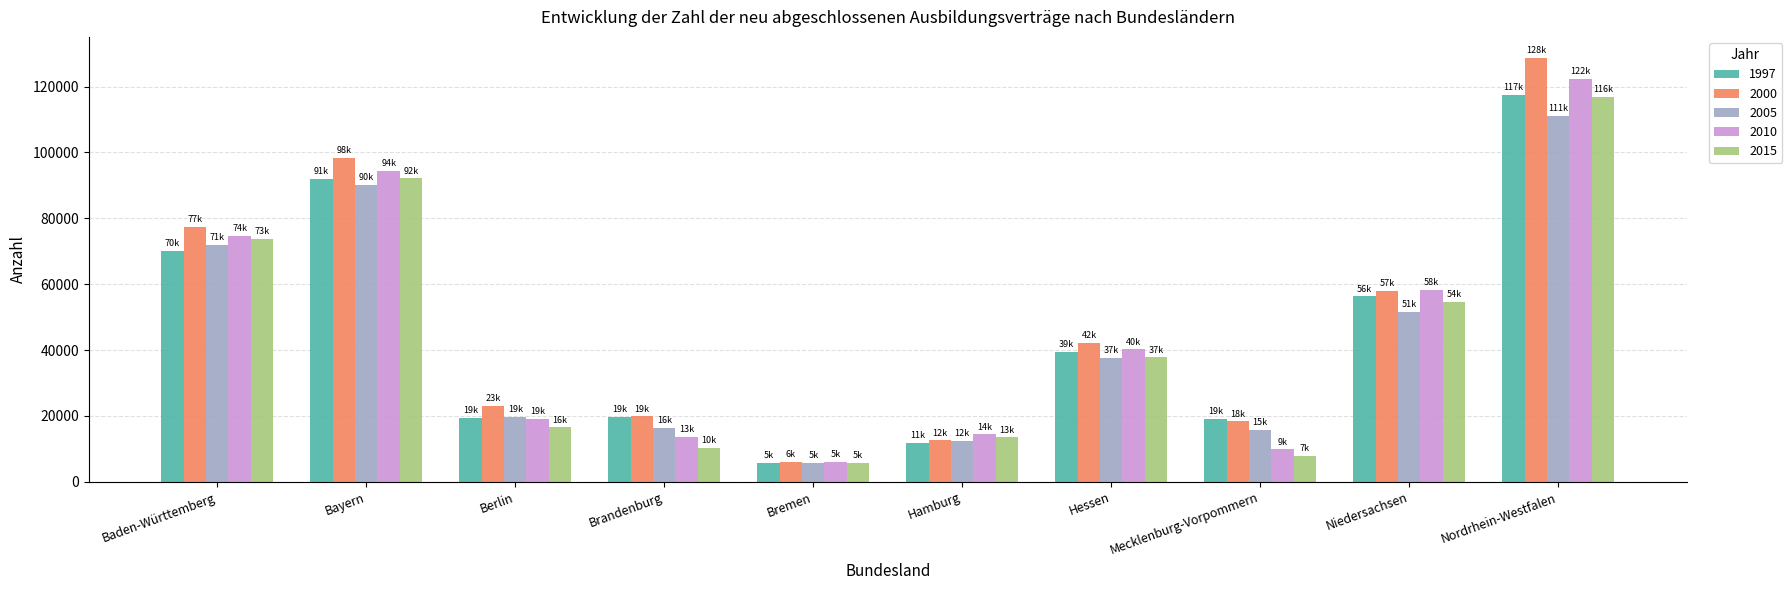

What is the total value across all series at Bayern?

466920